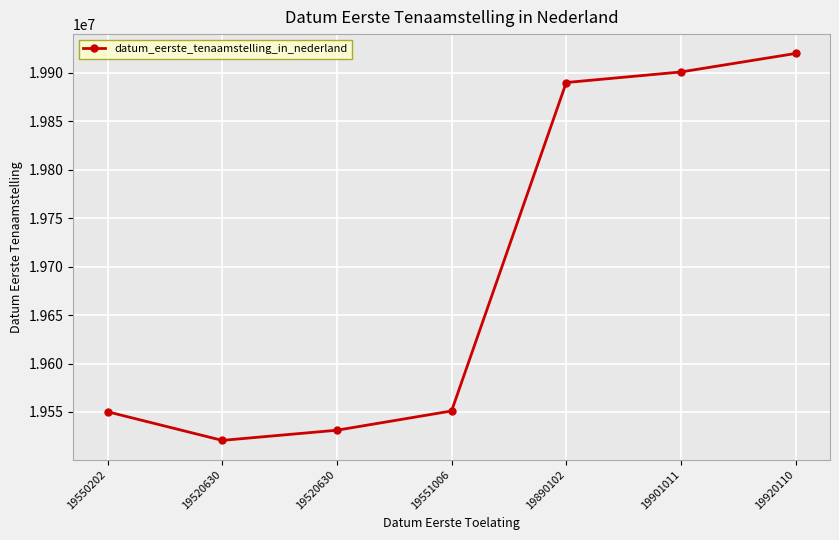

Rank the categories by value from lowest to highest.

19520630, 19520630, 19550202, 19551006, 19890102, 19901011, 19920110